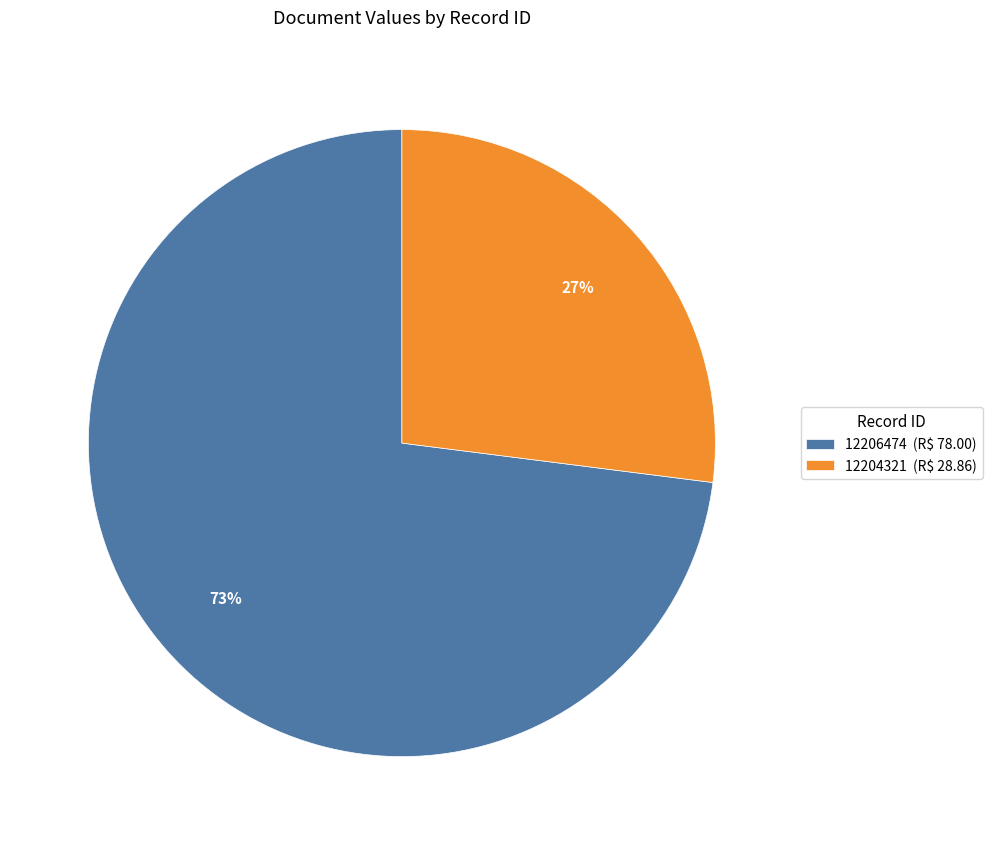

How many slices are in this pie chart?

2